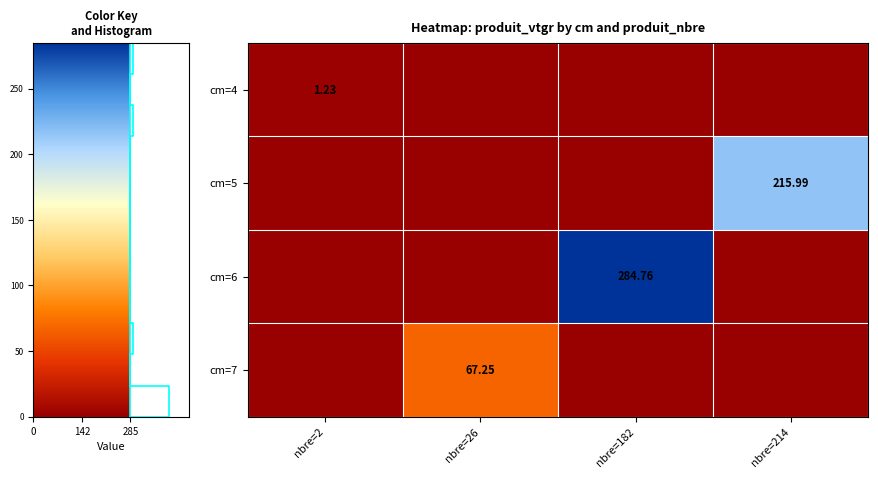

What is the spread (max minus min) of values at nbre=2?

1.2